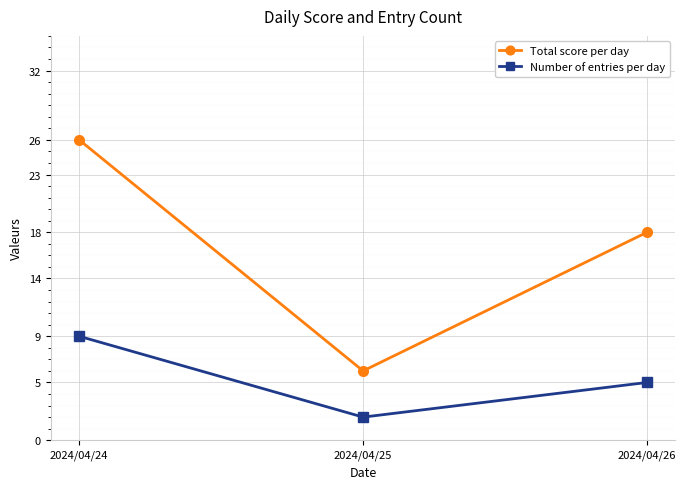

What is the greatest value displayed?

26